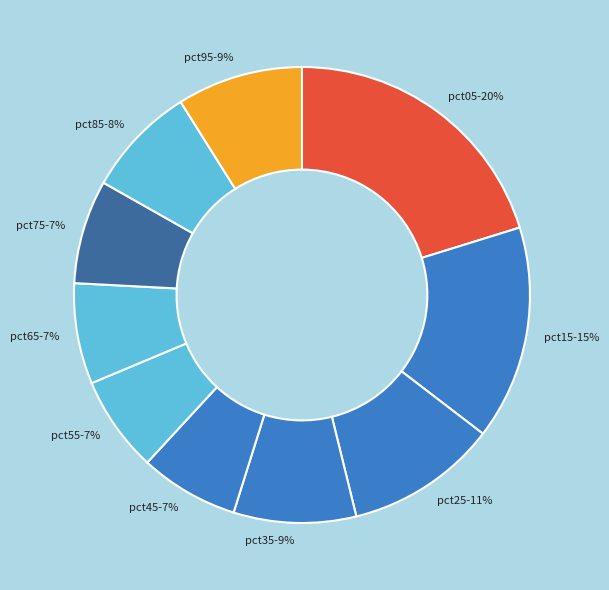

The pct55 slice represents 7% of the pie. True or false?

True